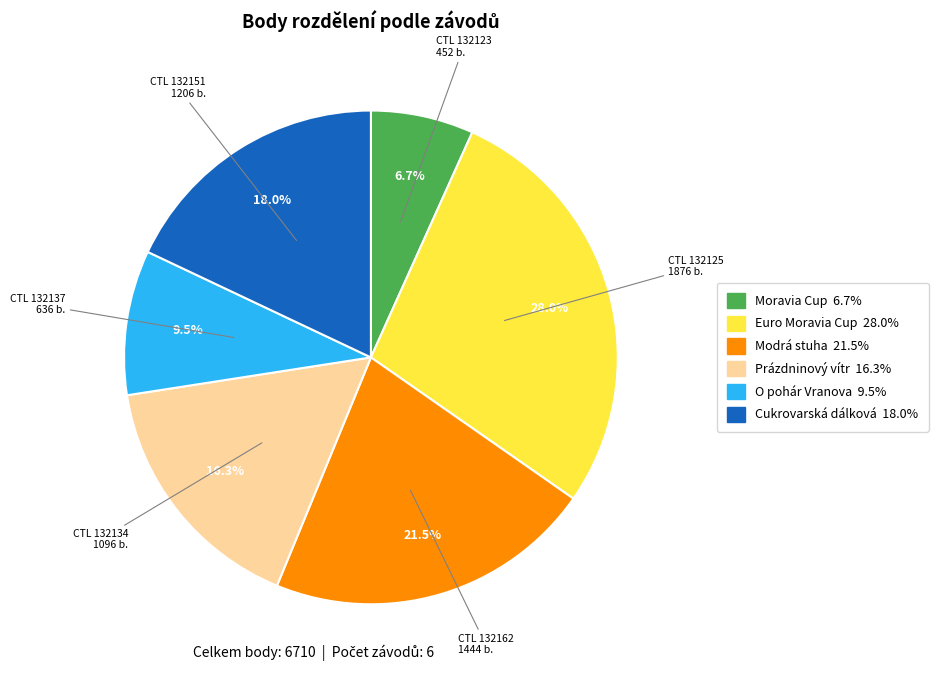

Is there any slice that represents more than half of the pie?

No